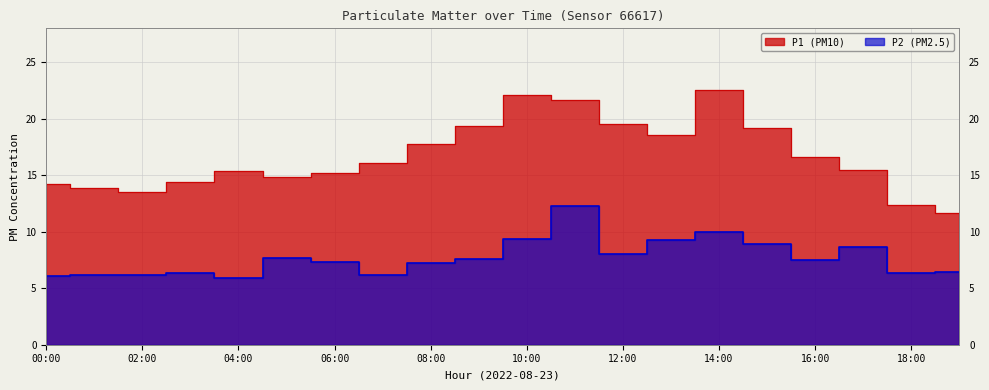

At which category does P1 reach its first local valley?

02:00